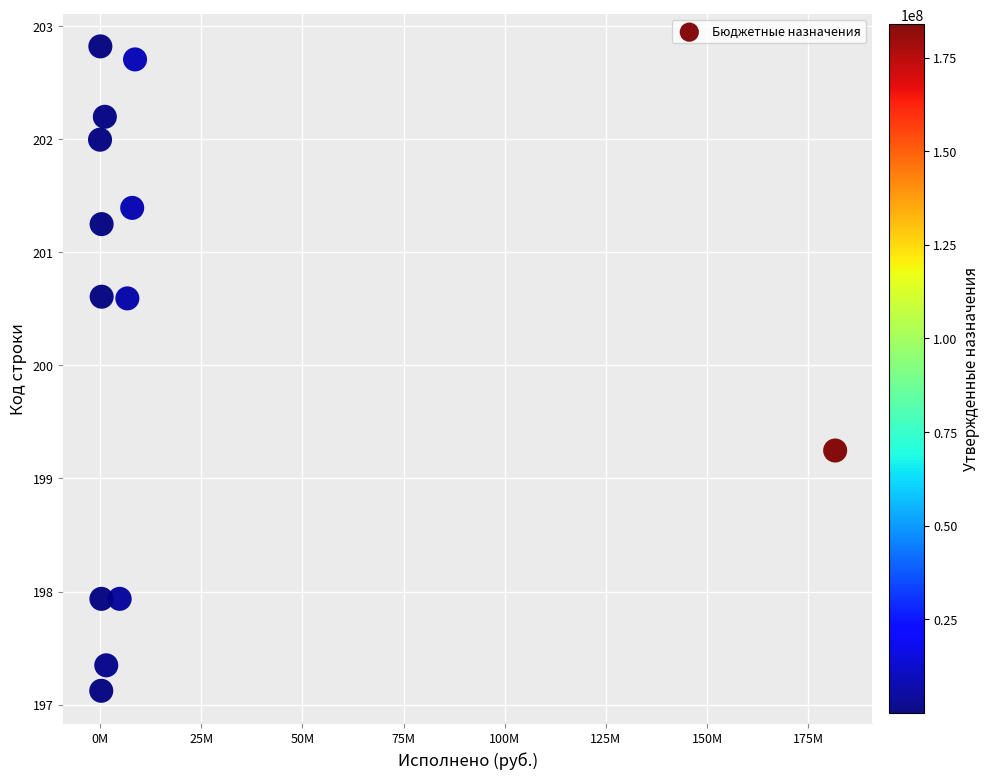

What is the range of Y values (max minus min)?

5.7